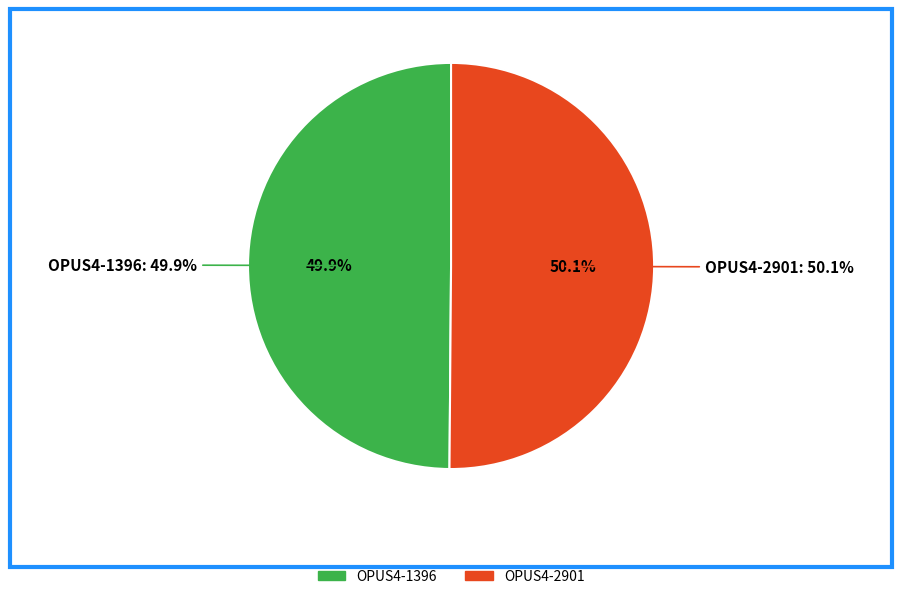

Which slice is the smallest?

OPUS4-1396